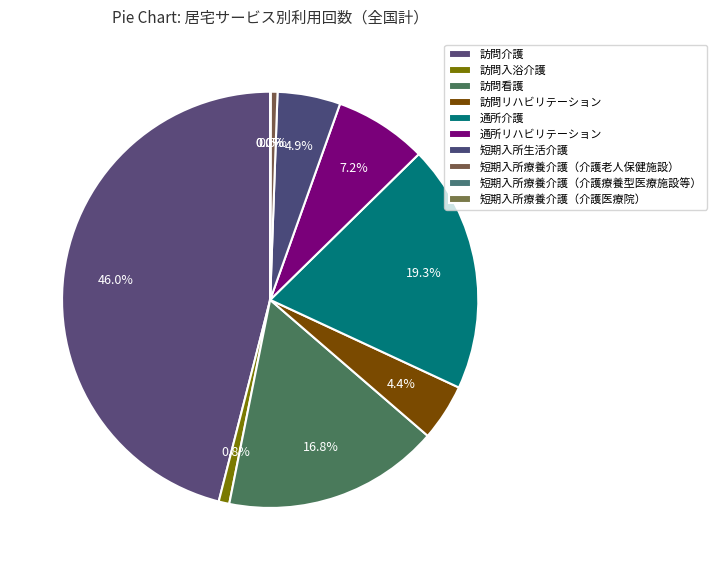

True or false: 短期入所療養介護（介護医療院） accounts for 1% of the total.

False